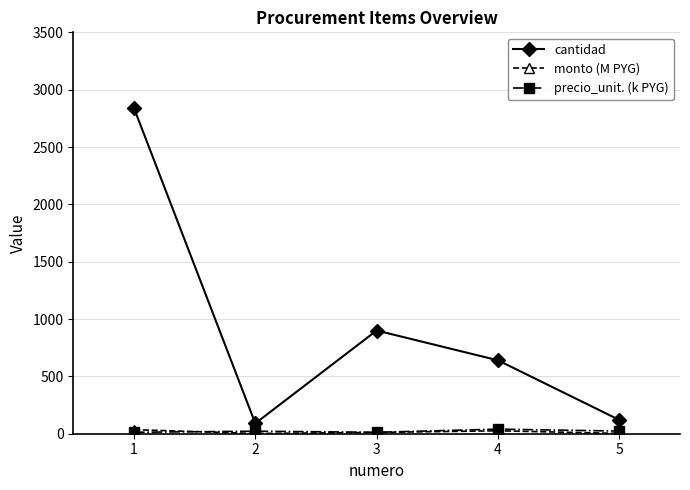

True or false: monto (M PYG) and cantidad cross at least once.

False